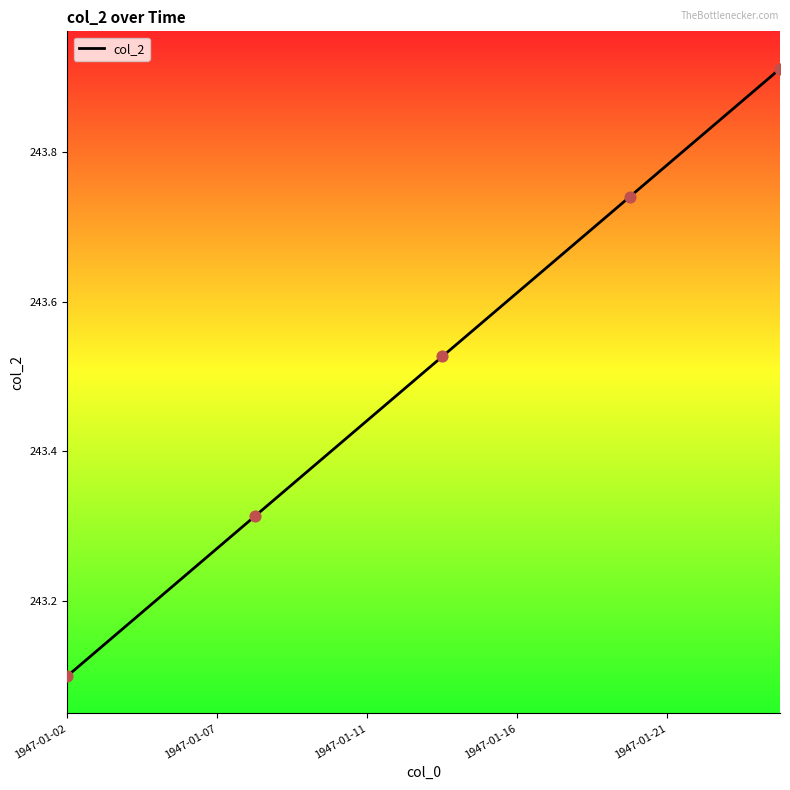

What is the difference between the maximum and minimum values?

0.8